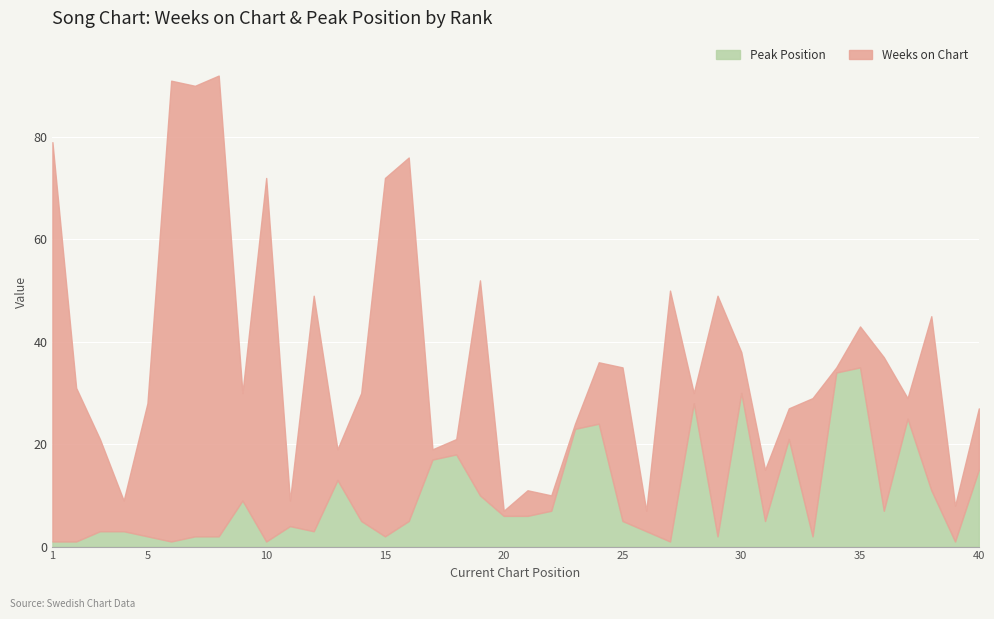

The value of Peak Position at 29 is 3. True or false?

False